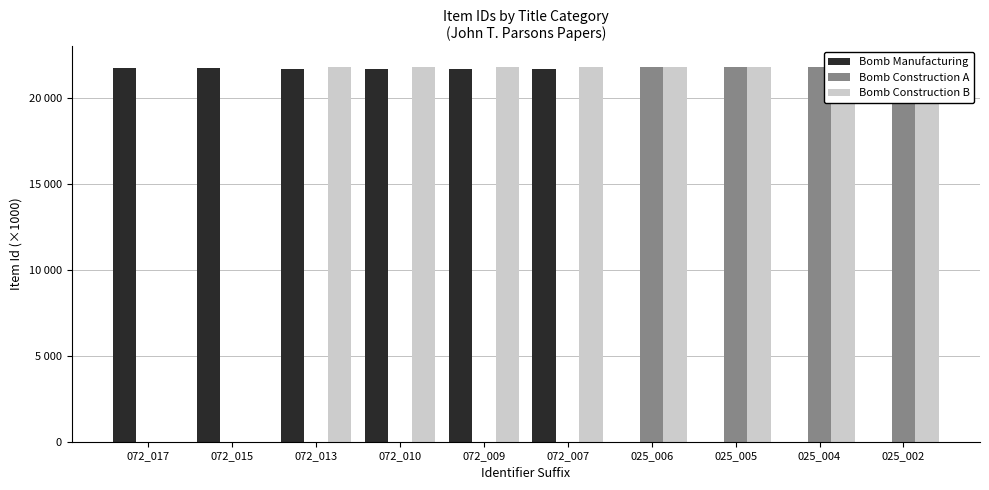

What are all the series names shown in the legend?

Bomb Manufacturing, Bomb Construction A, Bomb Construction B